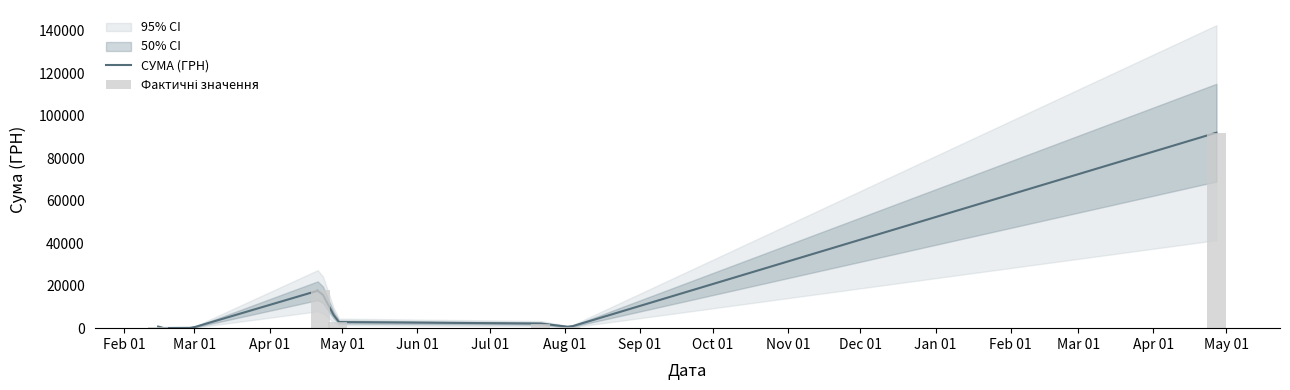

What is the smallest value displayed?

17.1